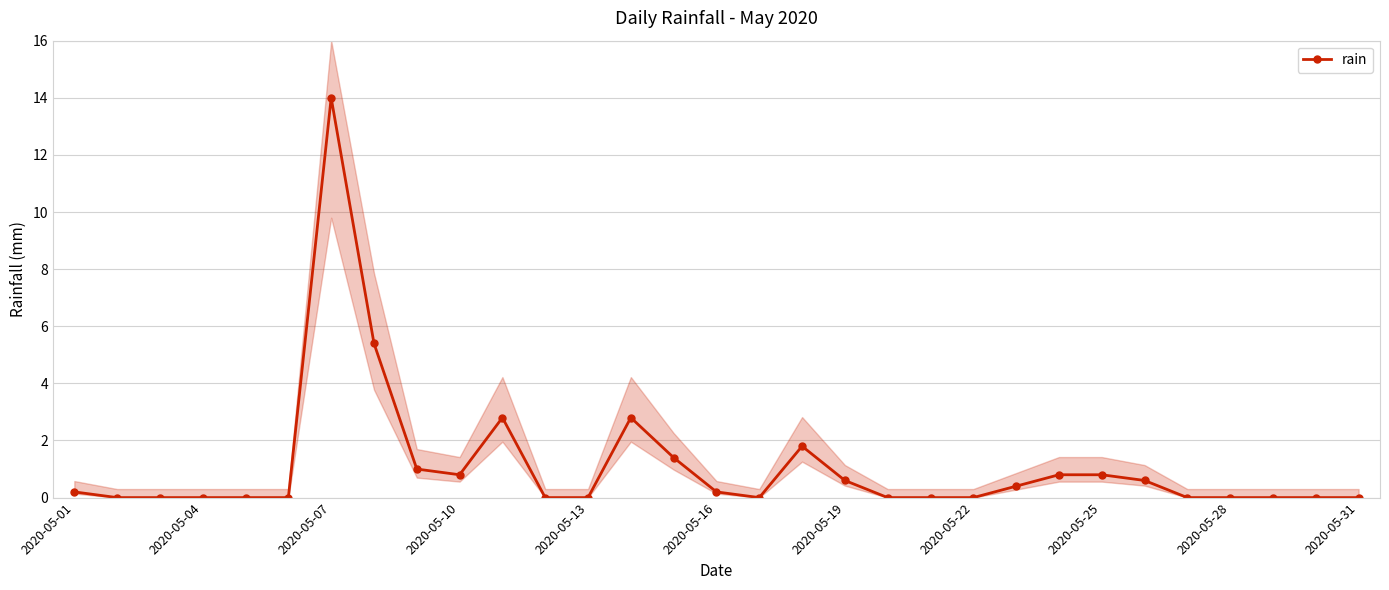

Between 17 and 22, which is larger?

17